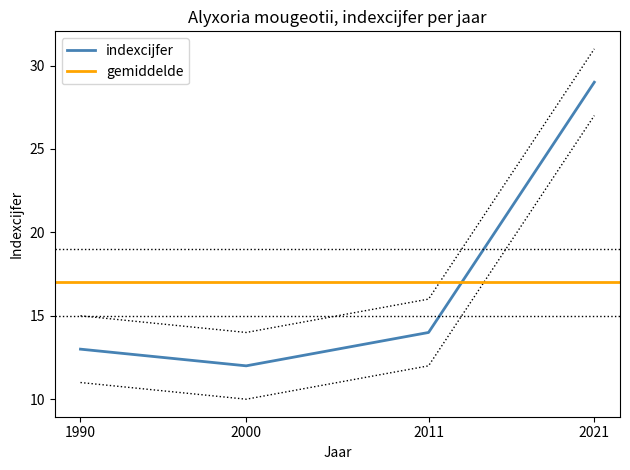

Reading left to right, extract all data points from this chart.

1990=13	2000=12	2011=14	2021=29